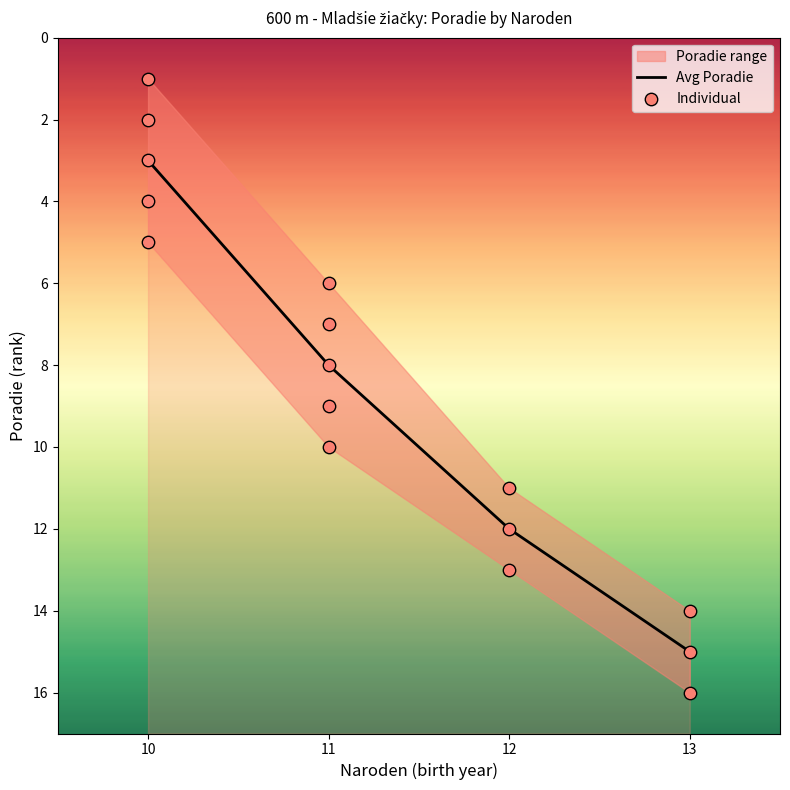

What is the change in value from 11 to 13?

+5